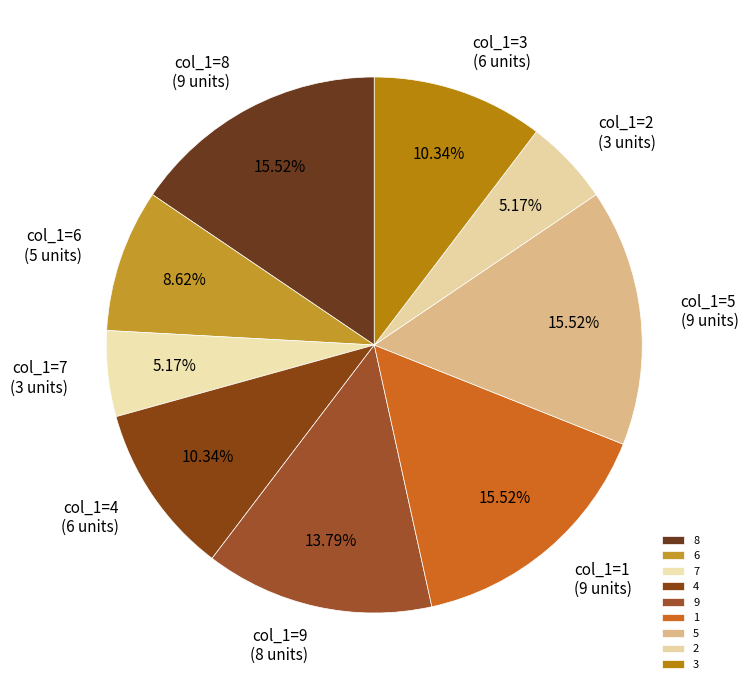

Combined, do 4 and 8 account for over 50%?

No